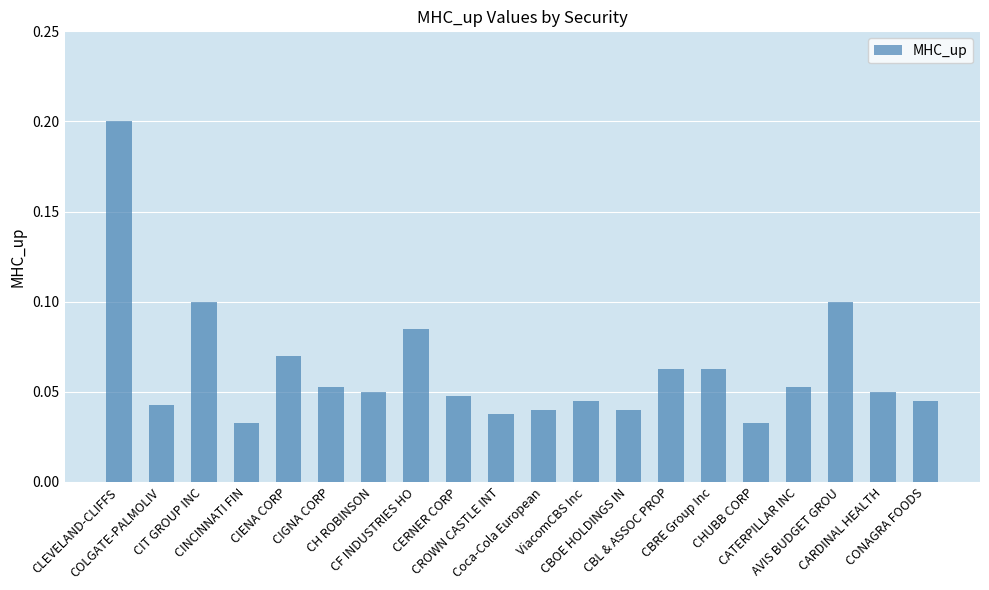

What is the sum of all values?

1.2